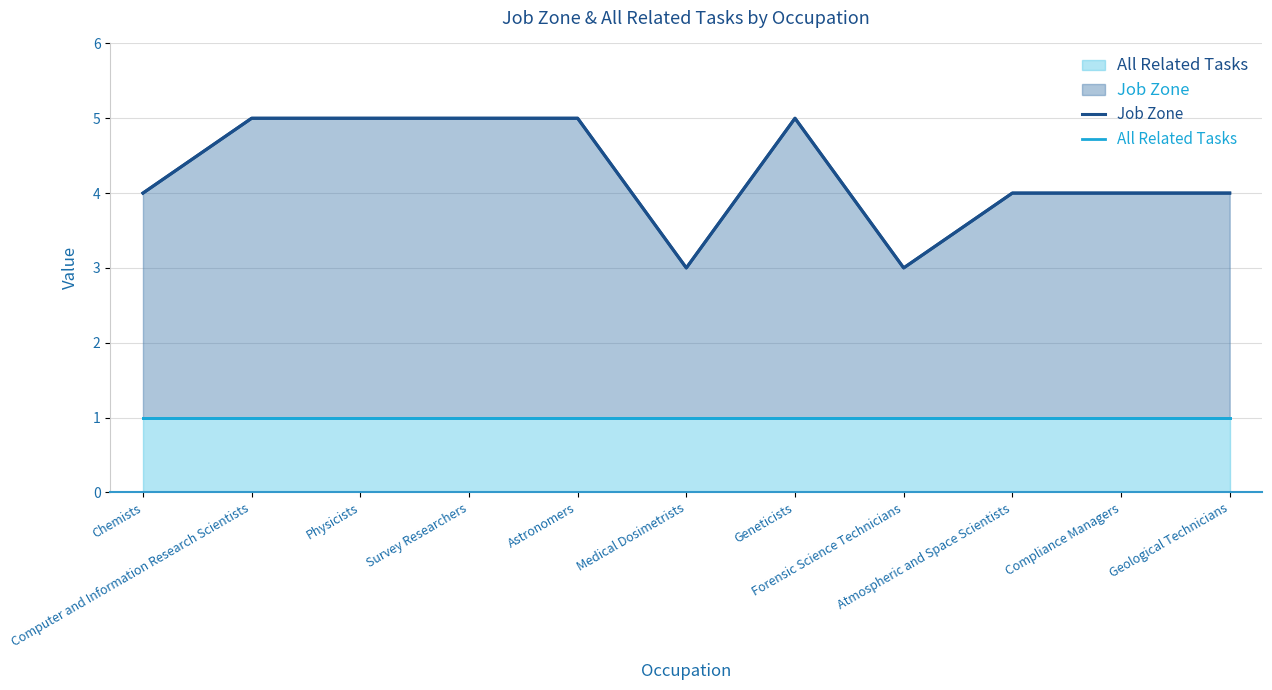

Reading left to right, transcribe all the data shown in this chart.

Job Zone: 4	5	5	5	5	3	5	3	4	4	4
All Related Tasks: 1	1	1	1	1	1	1	1	1	1	1